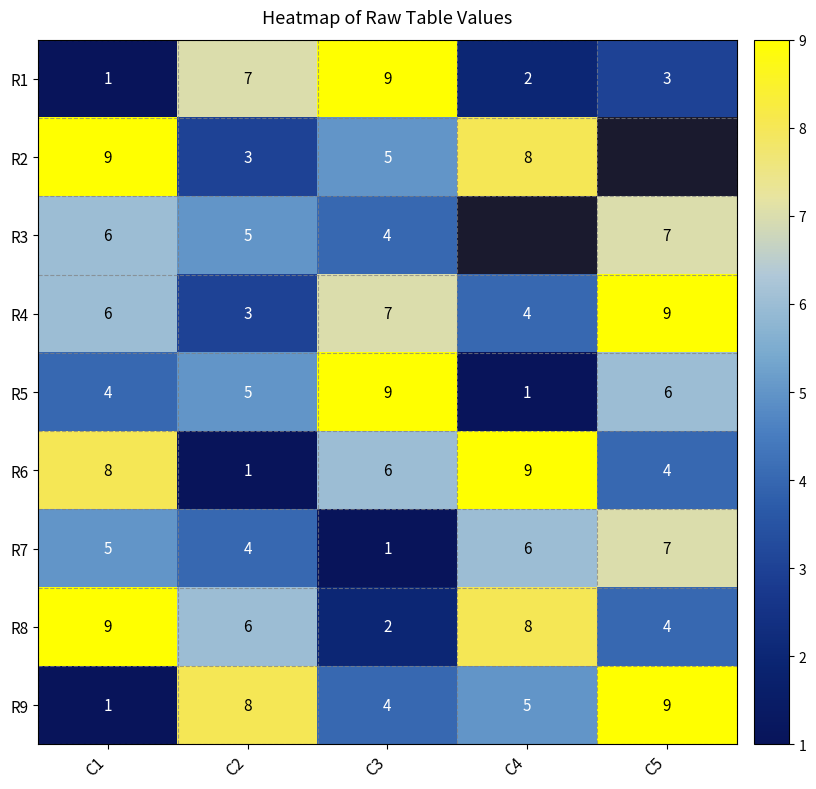

Is it true that R7 equals 4 at C2?

True